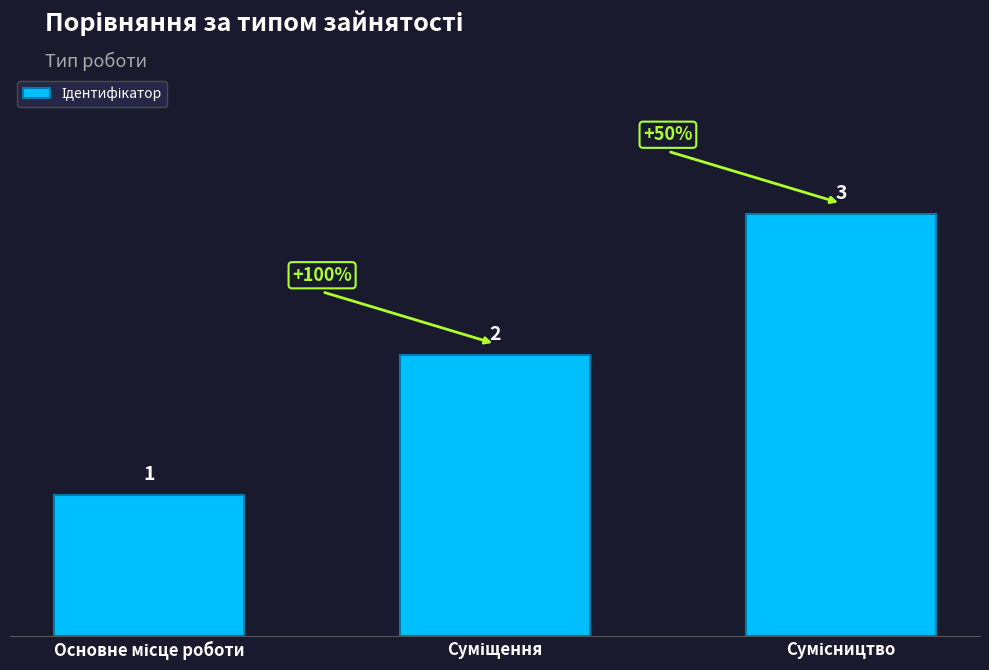

What is the greatest value displayed?

3